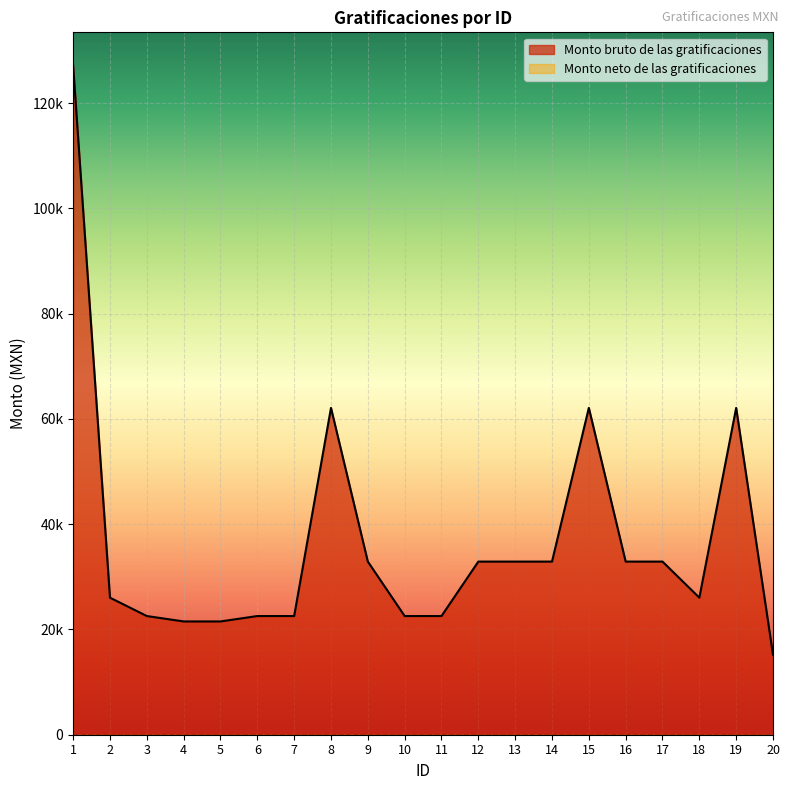

Where does the data first go above 32896?

1